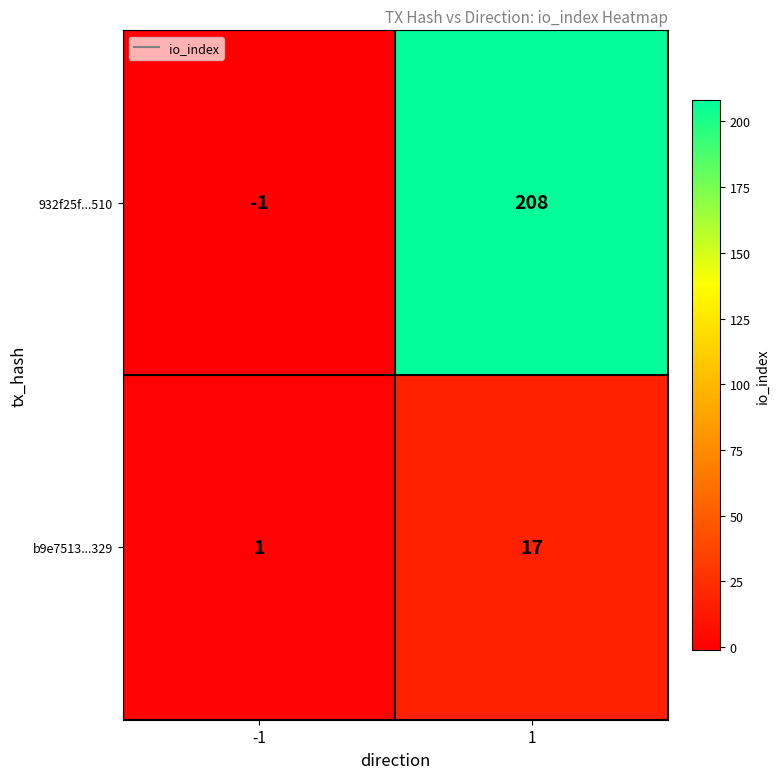

Reading right to left, transcribe all the data shown in this chart.

932f25f...510: 208	-1
b9e7513...329: 17	1